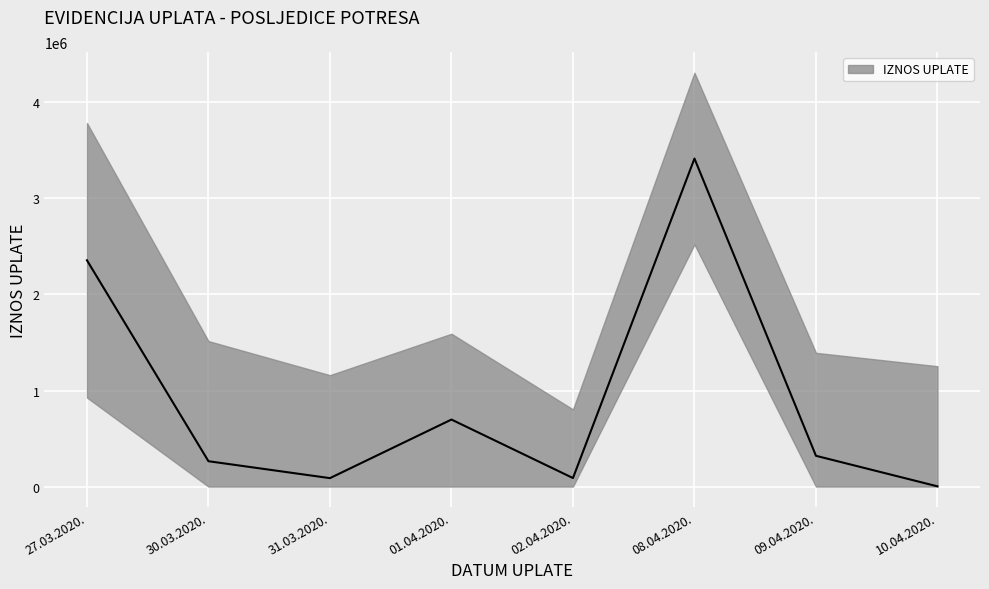

Which label corresponds to the largest value in the chart?

08.04.2020.